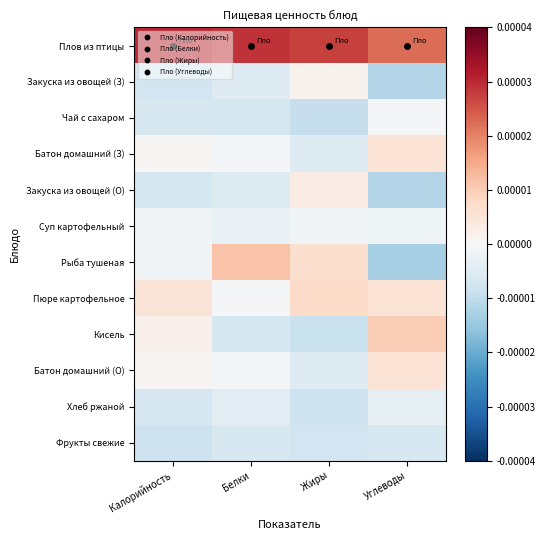

Rank the series by their maximum value, from lowest to highest.

Фрукты свежие, Хлеб ржаной, Суп картофельный, Чай с сахаром, Закуска из овощей (З), Закуска из овощей (О), Батон домашний (З), Батон домашний (О), Пюре картофельное, Кисель, Рыба тушеная, Плов из птицы